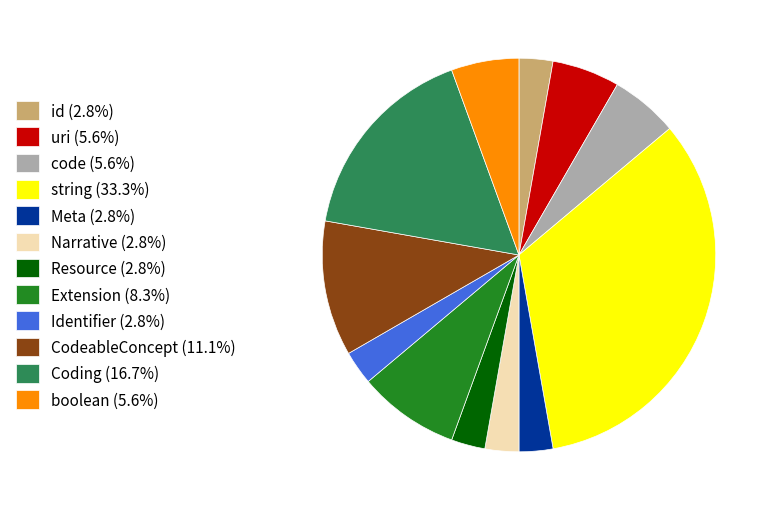

Is the sum of boolean (5.6%) and Coding (16.7%) greater than half?

No